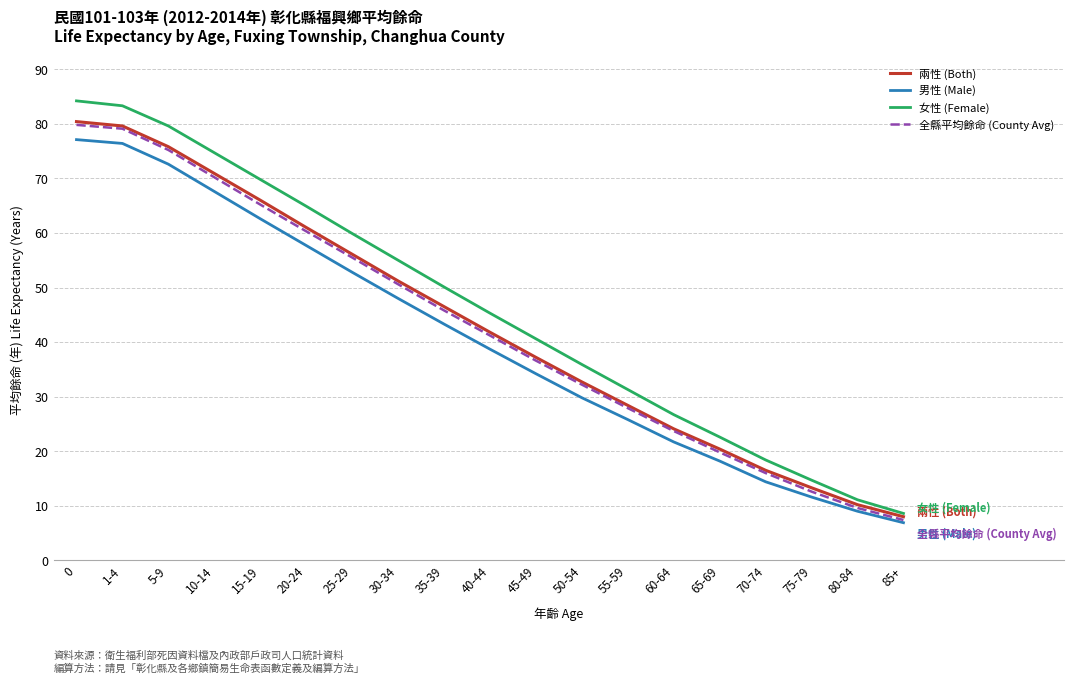

What position from the right is 10-14?

16